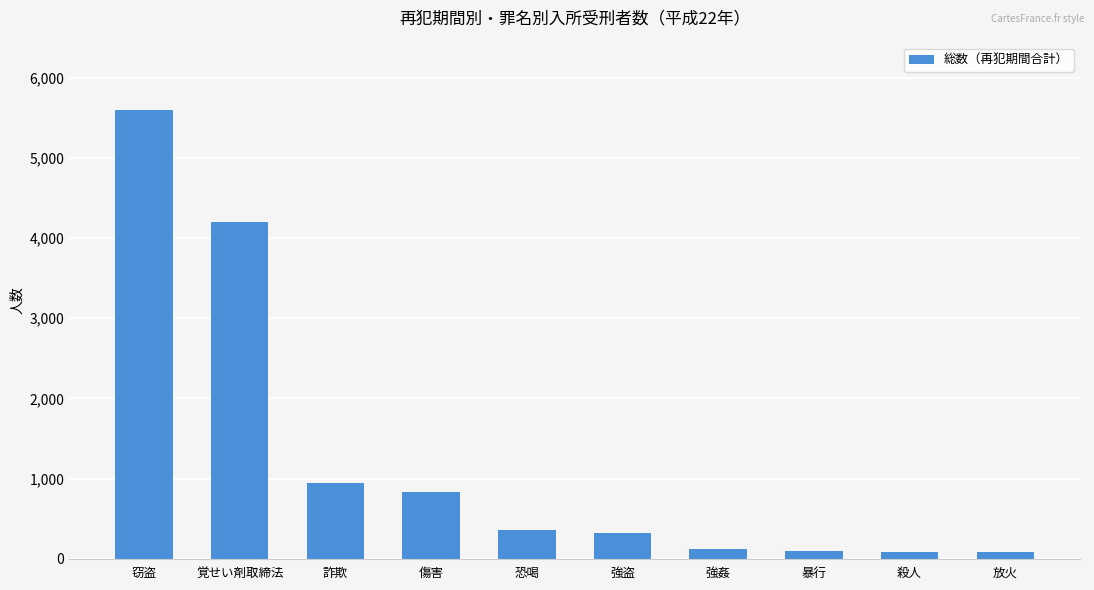

How many data points does each series have?

10